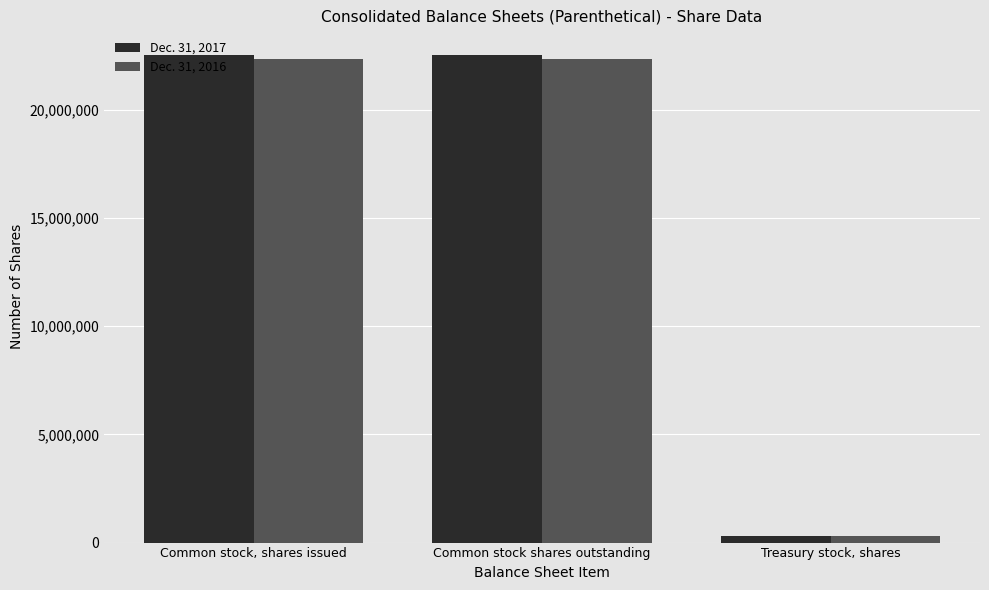

True or false: Dec. 31, 2016 has a value of 34078493 at Common stock, shares issued.

False